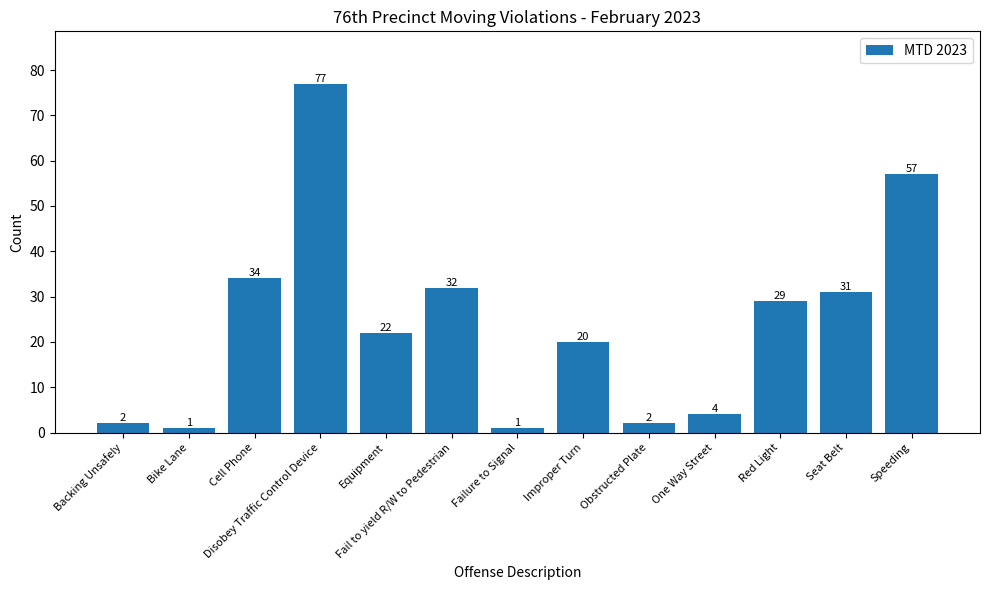

What is the value of the 1st bar from the left?

2